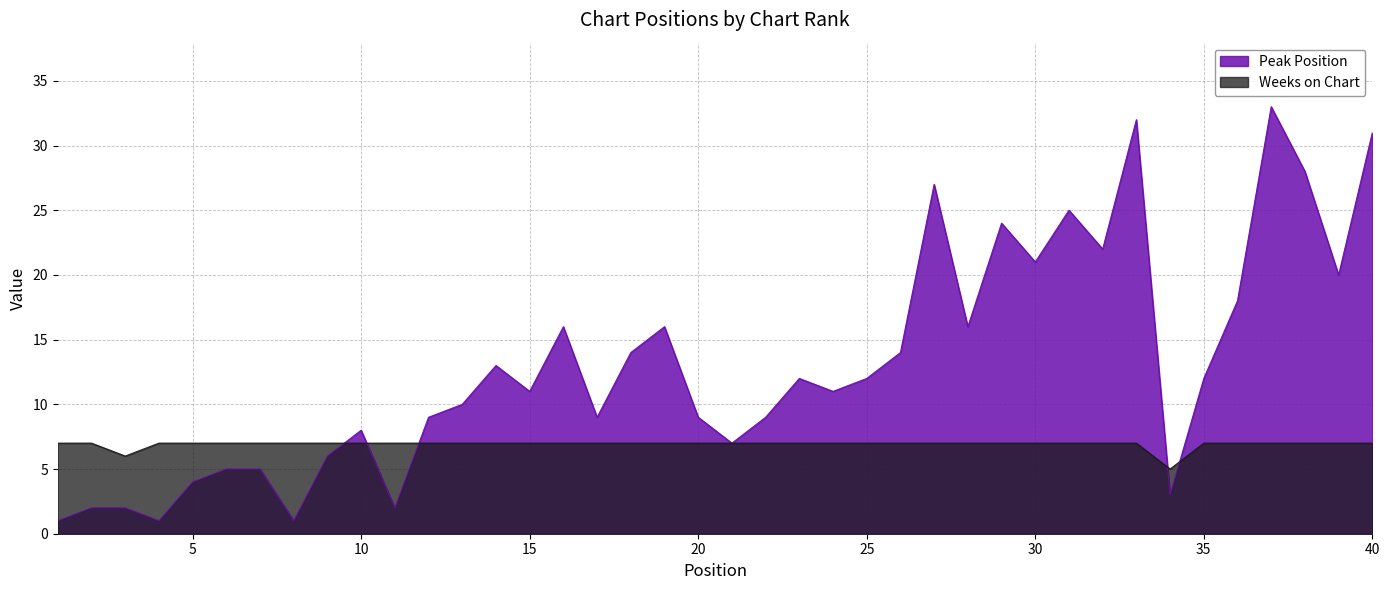

How many interior local valleys does the Peak Position series have?

12